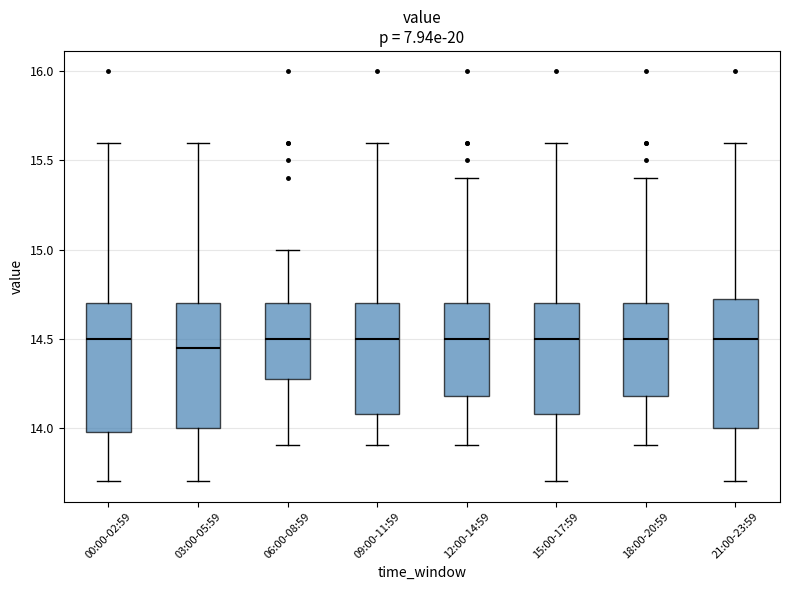

Reading left to right, read every box against the y-axis: the position of its median line, the range the box covers, and the ends of its whiskers. The values are not printed on the chart, so give them approximately, as read against the axis.

00:00-02:59: median 14.50, box 14.00 to 14.70, whiskers 13.70 to 15.60
03:00-05:59: median 14.45, box 14.00 to 14.70, whiskers 13.70 to 15.60
06:00-08:59: median 14.50, box 14.30 to 14.70, whiskers 13.90 to 15.00
09:00-11:59: median 14.50, box 14.10 to 14.70, whiskers 13.90 to 15.60
12:00-14:59: median 14.50, box 14.20 to 14.70, whiskers 13.90 to 15.40
15:00-17:59: median 14.50, box 14.10 to 14.70, whiskers 13.70 to 15.60
18:00-20:59: median 14.50, box 14.20 to 14.70, whiskers 13.90 to 15.40
21:00-23:59: median 14.50, box 14.00 to 14.75, whiskers 13.70 to 15.60